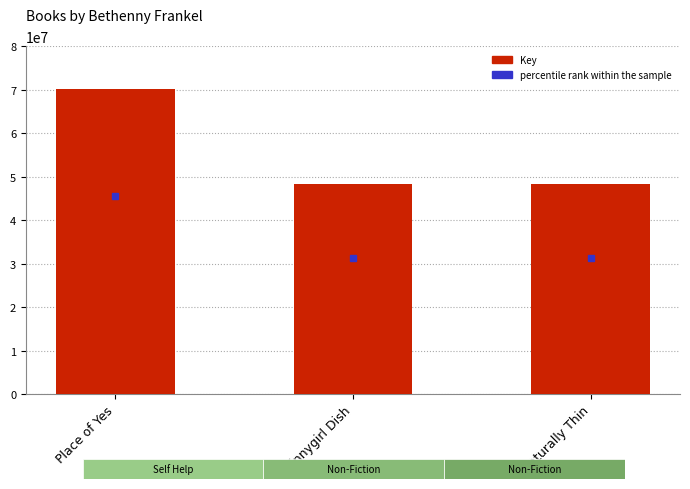

Which has a higher value, Place of Yes or Skinnygirl Dish?

Place of Yes